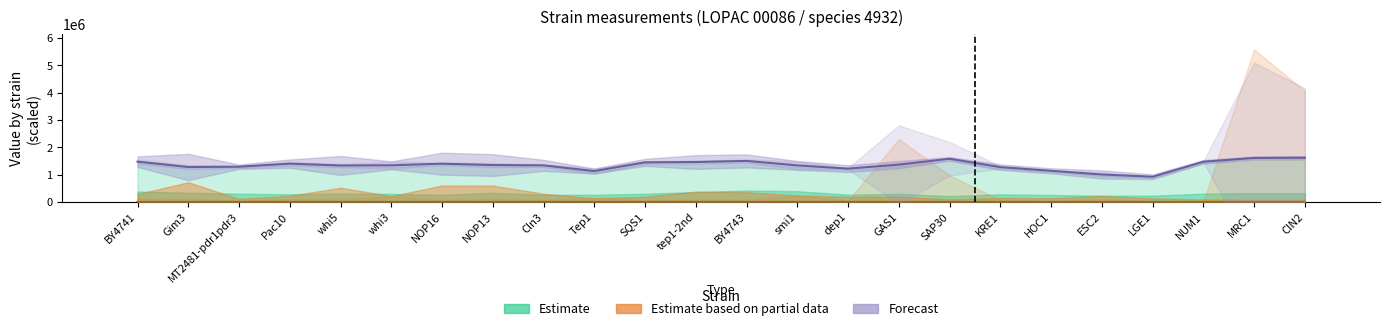

What is the smallest value displayed?

193.0